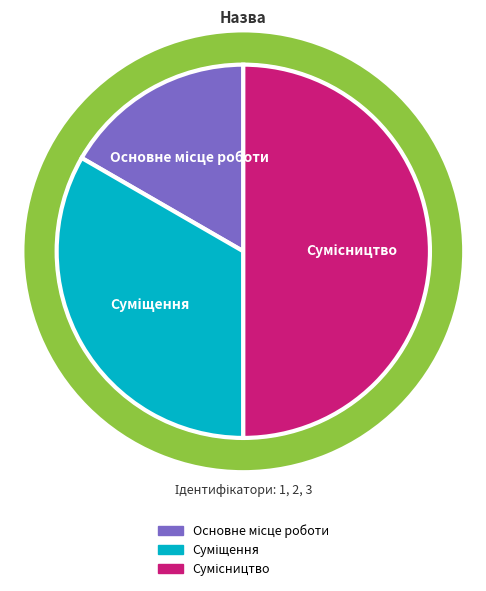

To the nearest percent, what is the combined percentage of Суміщення and Основне місце роботи?

50%